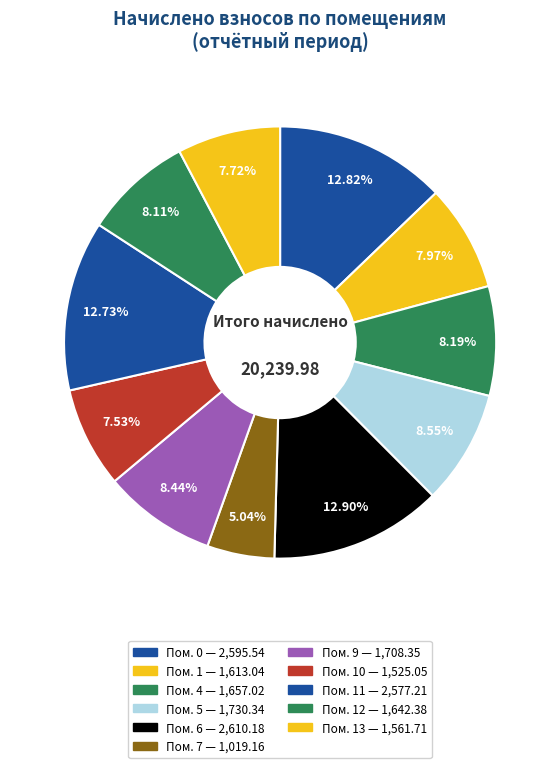

Rank the categories by value from highest to lowest.

6, 0, 11, 5, 9, 4, 12, 1, 13, 10, 7